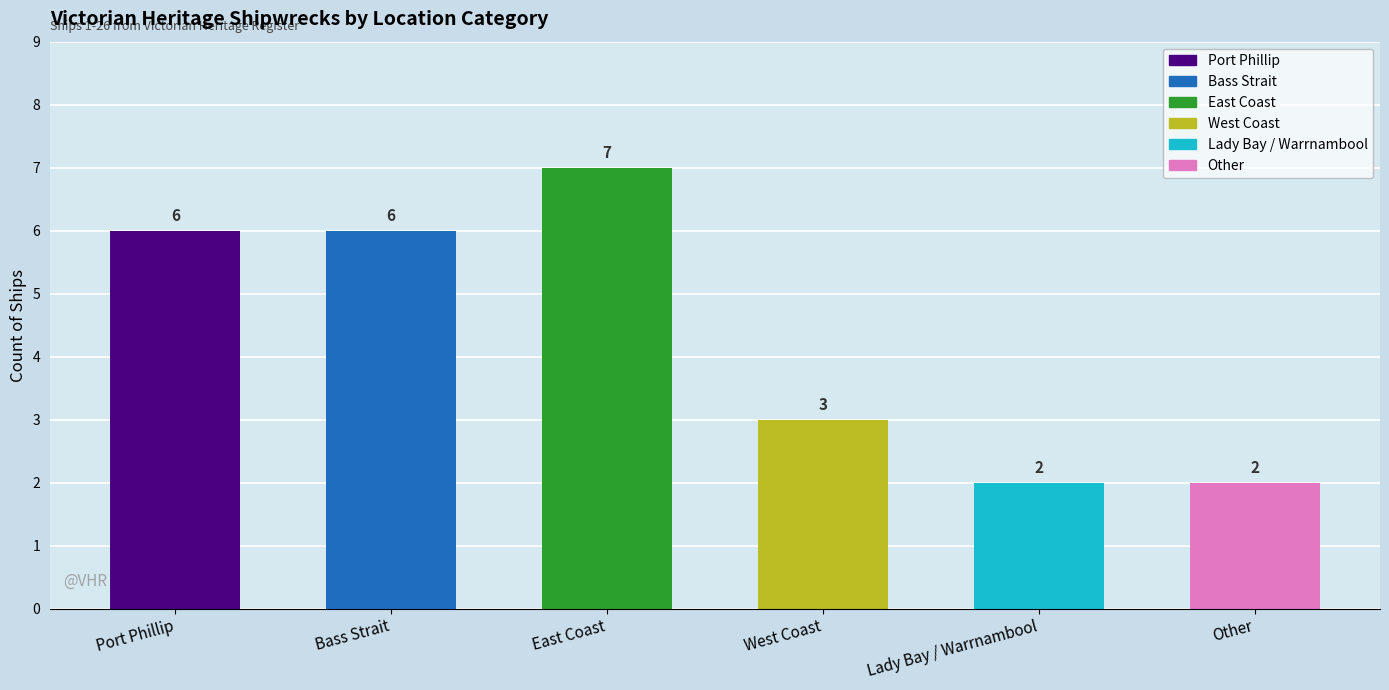

The value at Lady Bay / Warrnambool is 2. True or false?

True